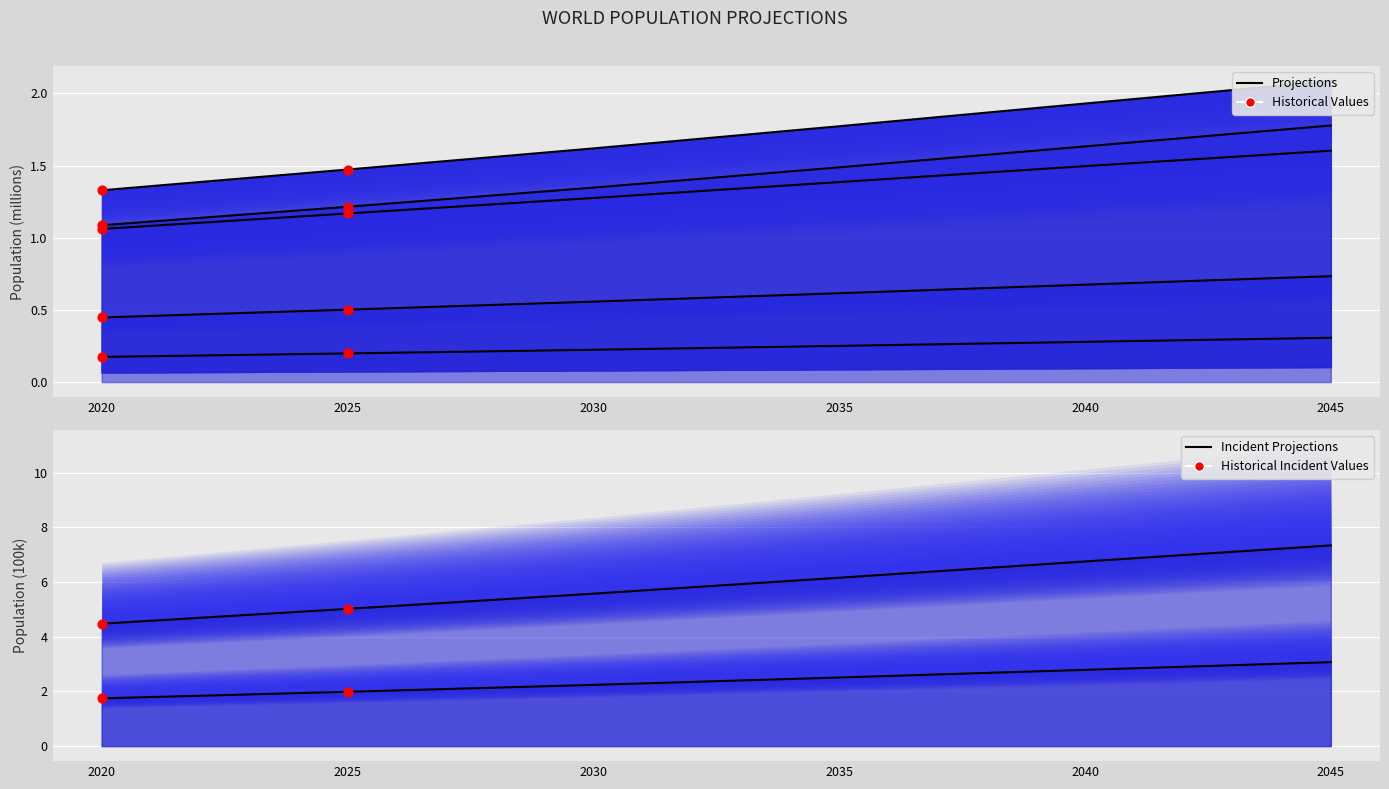

At how many categories does at least one series exceed 1?

6